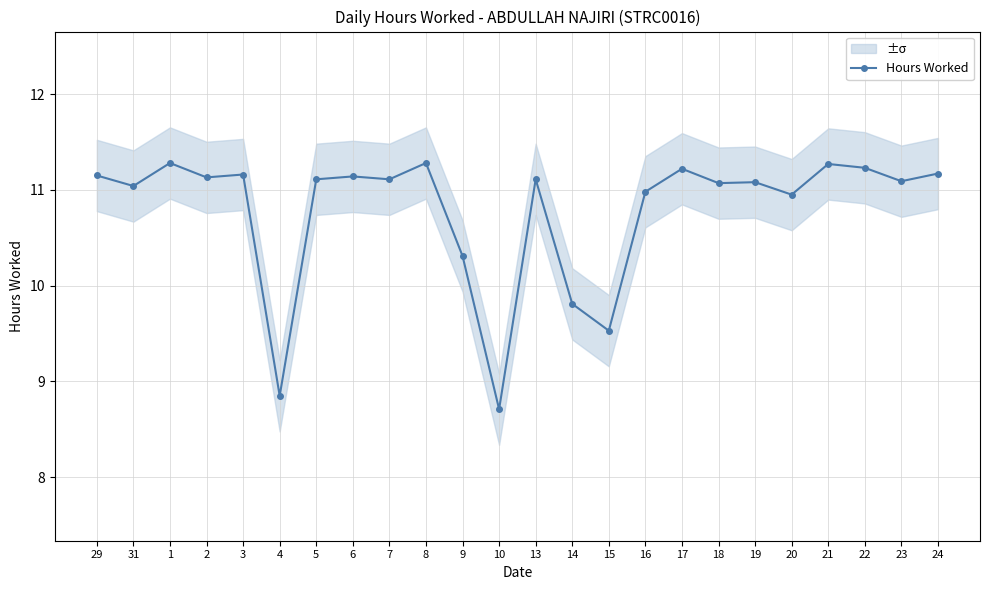

List the labels in order of value, largest first.

1, 8, 21, 22, 17, 24, 3, 29, 6, 2, 5, 7, 13, 23, 19, 18, 31, 16, 20, 9, 14, 15, 4, 10